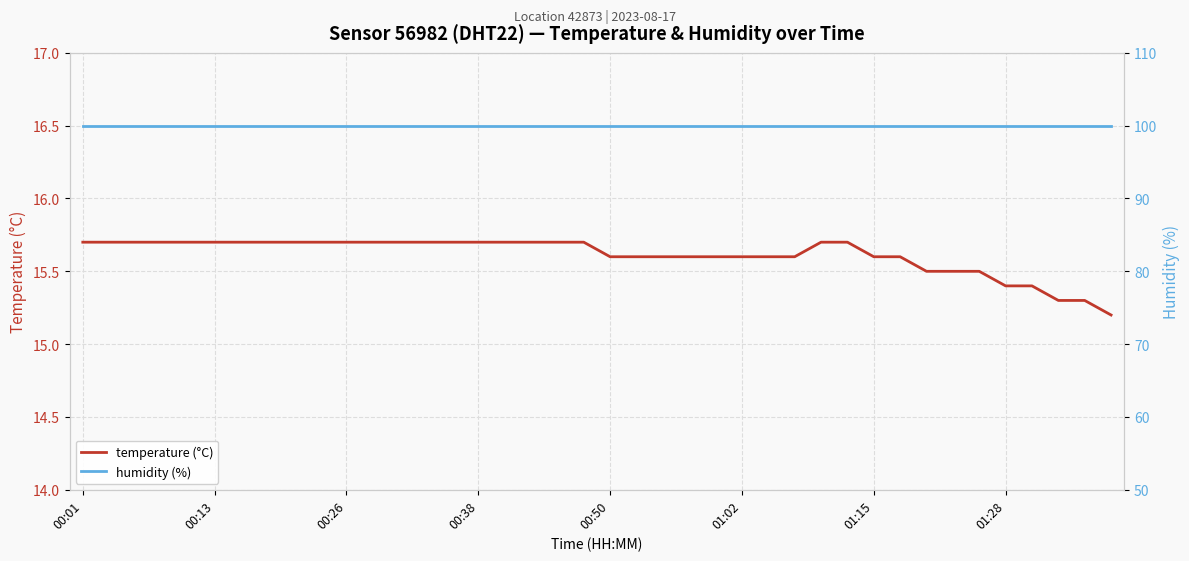

What is the lowest value of the temperature (°C) series?

15.2